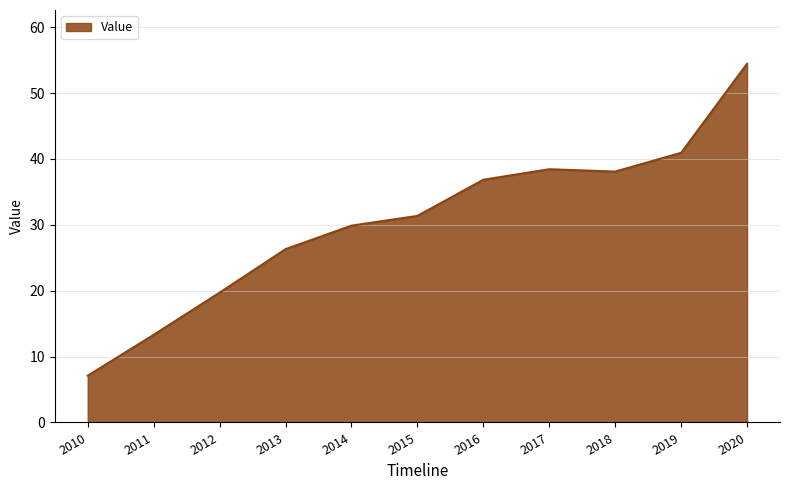

What is the ratio of the value at 2018 to the value at 2019?

0.9